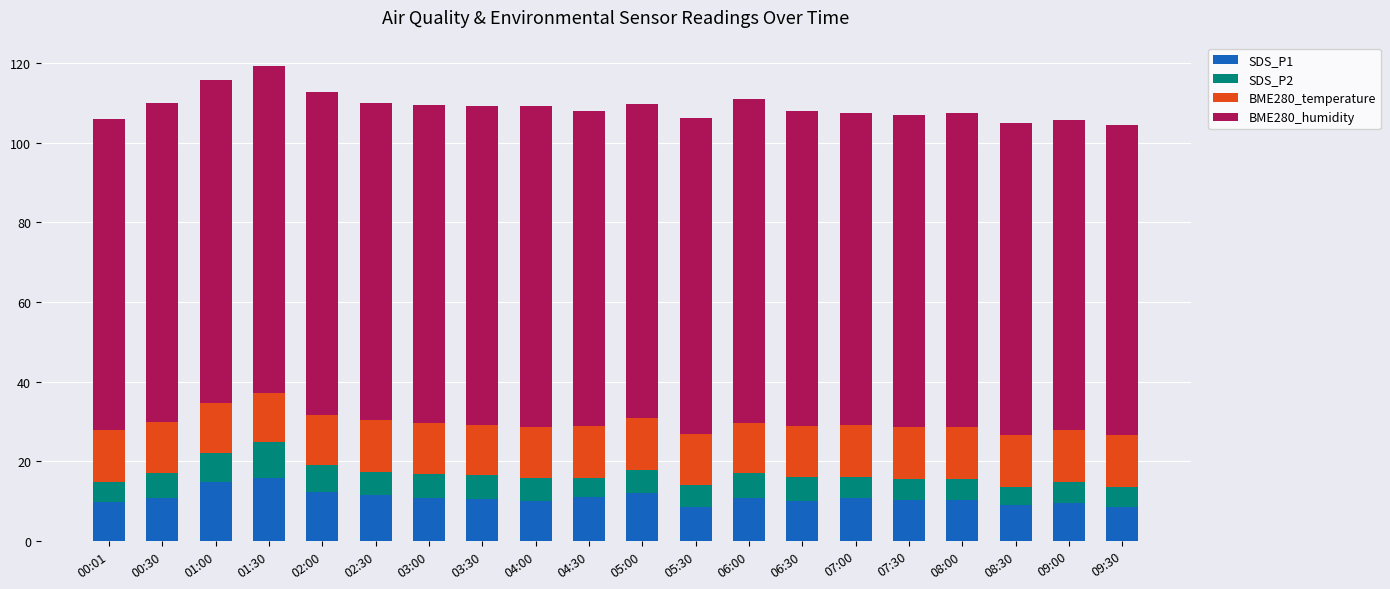

How many data points does each series have?

20